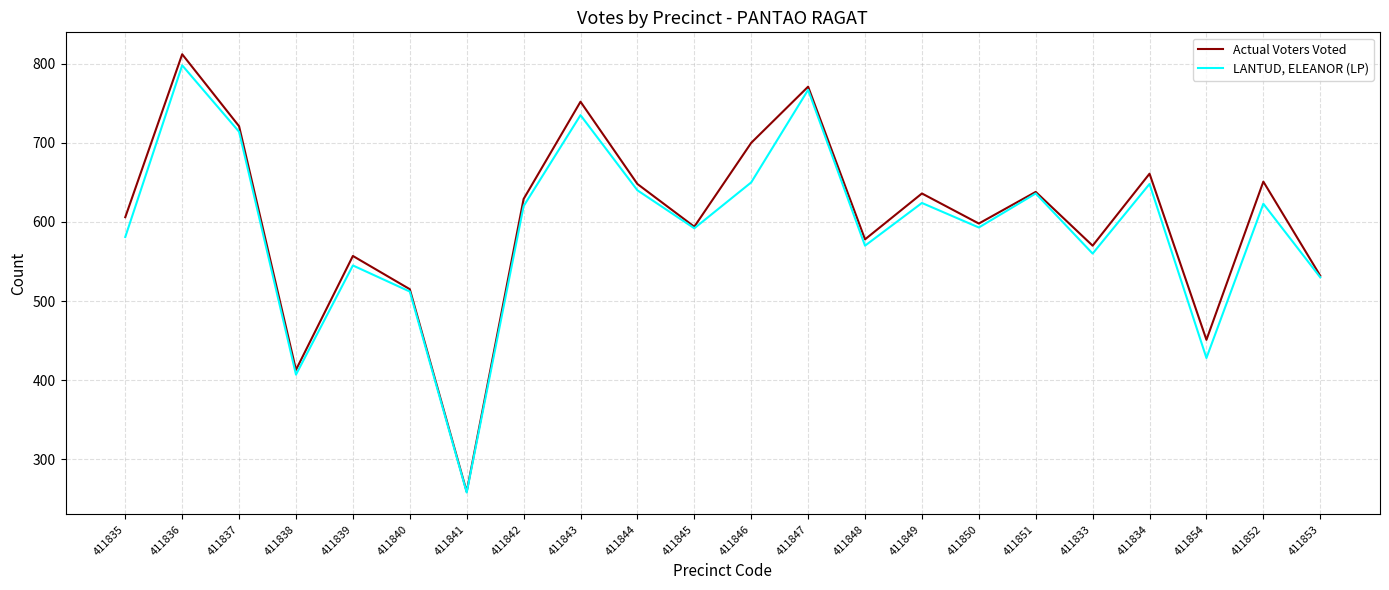

What is the highest value of the LANTUD, ELEANOR (LP) series?

798